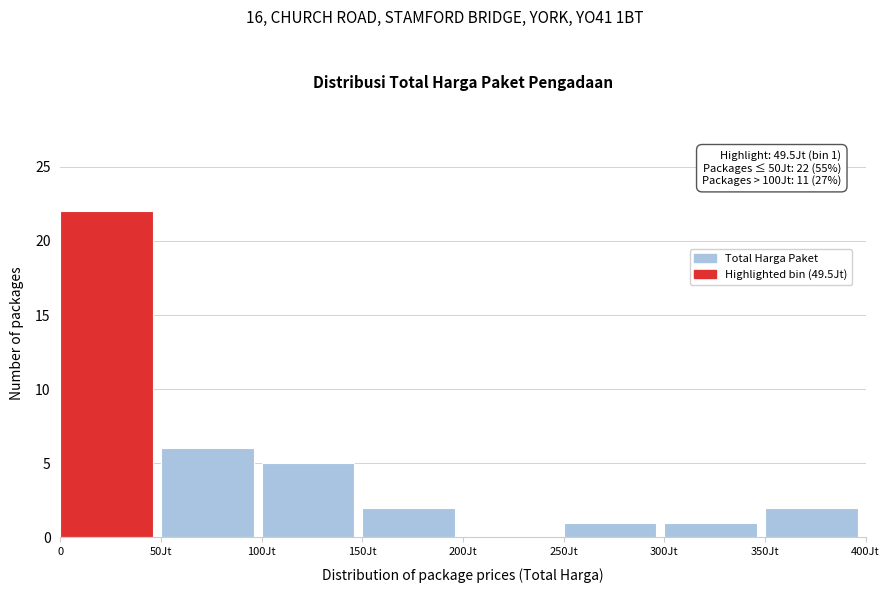

Reading left to right, list all the values displayed in this chart.

0=22	50Jt=6	100Jt=5	150Jt=2	200Jt=0	250Jt=1	300Jt=1	350Jt=2